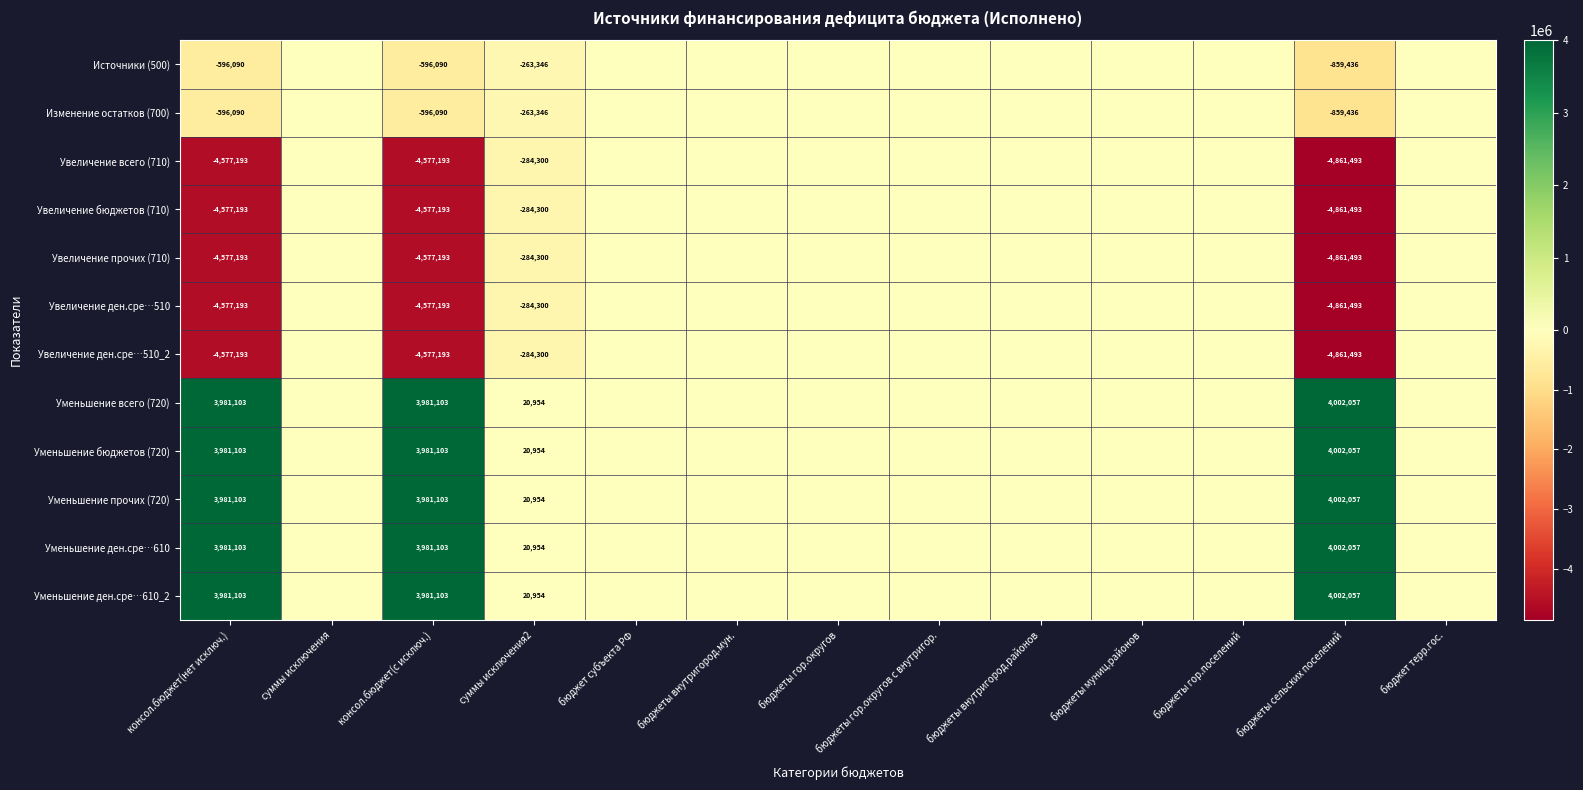

The value of Изменение остатков (700) at консол.бюджет(нет исключ.) is -596090. True or false?

True